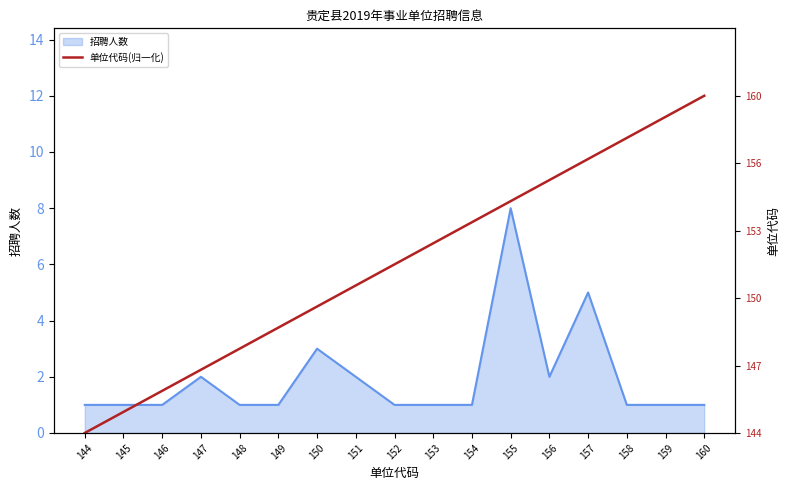

The 招聘人数 series shows 1 at 154. True or false?

True